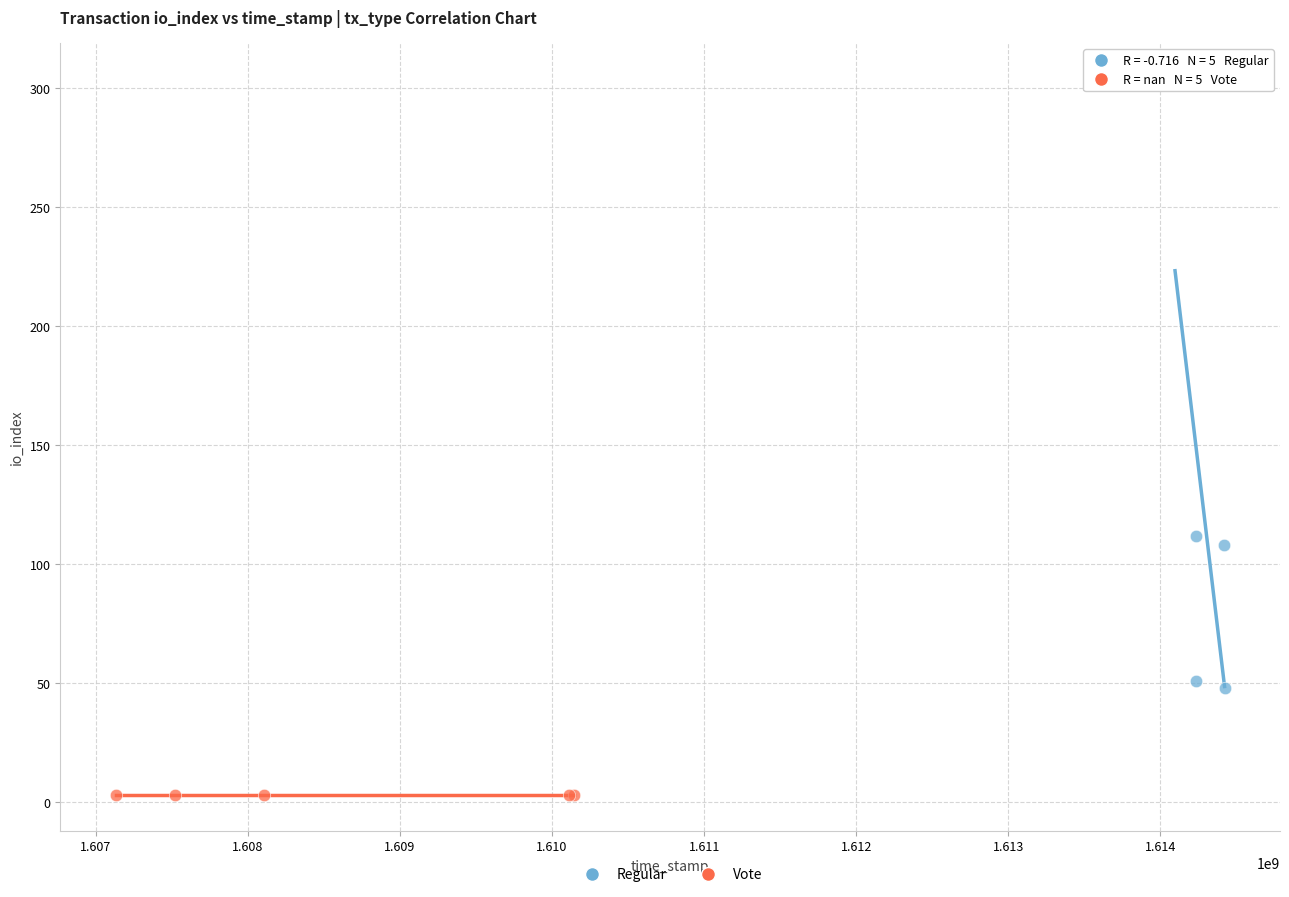

Which series reaches the minimum Y coordinate?

Vote